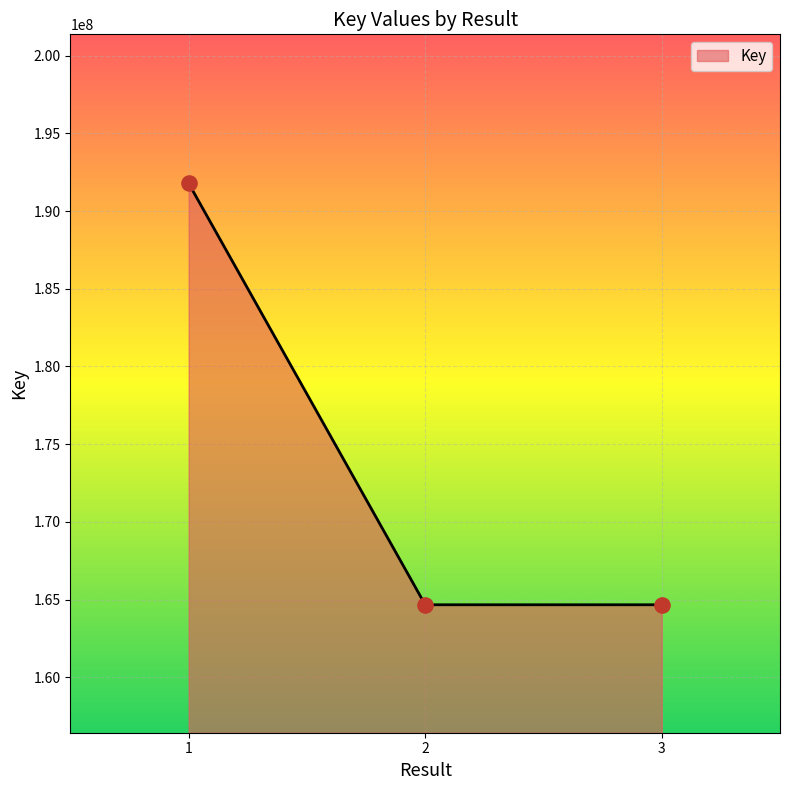

Which has a higher value, 1 or 3?

1